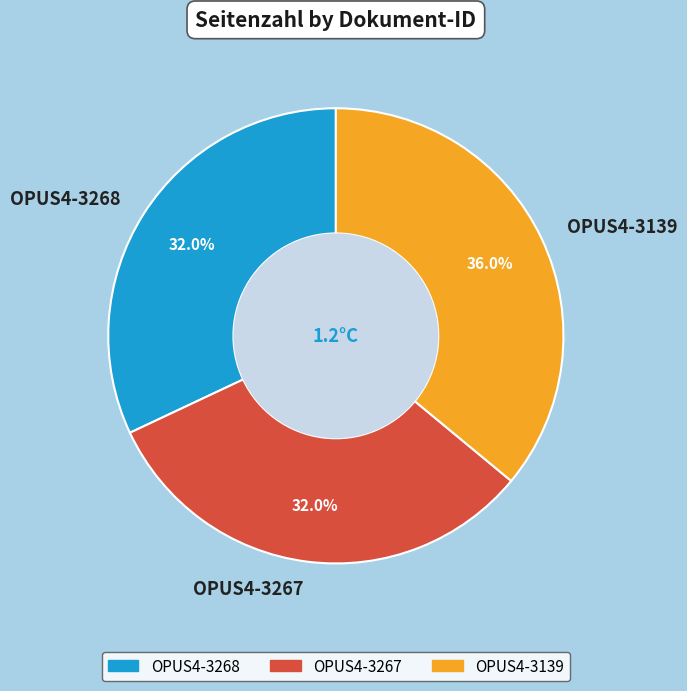

Which slice is the largest?

OPUS4-3139